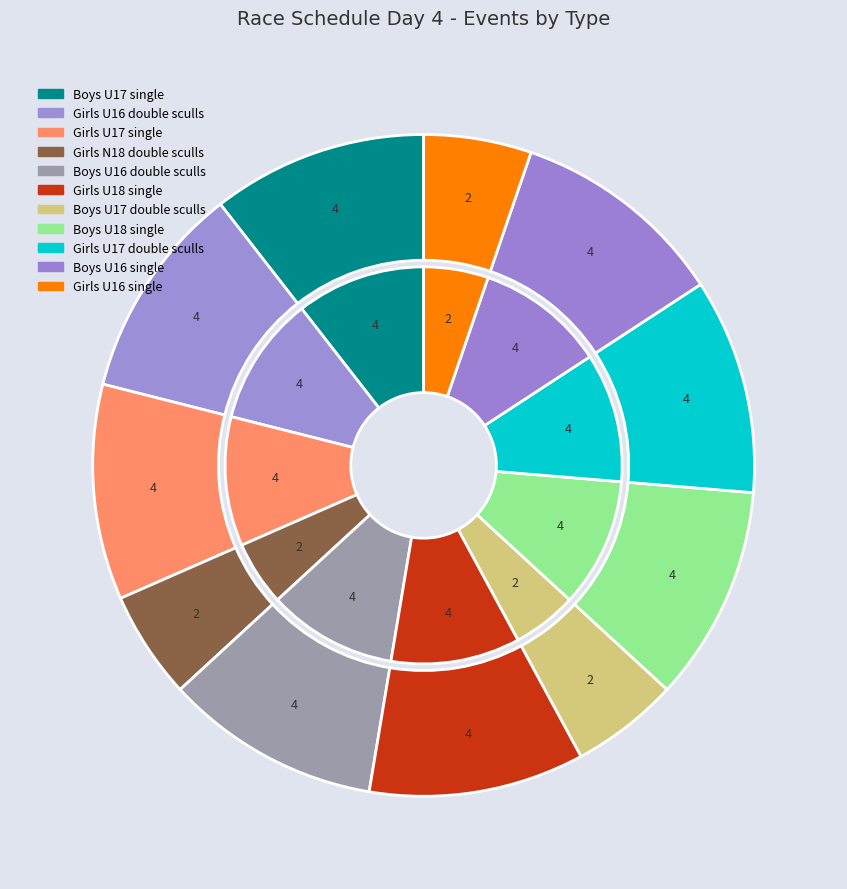

Rank the categories by value from lowest to highest.

Girls N18 double sculls, Boys U17 double sculls, Girls U16 single, Boys U17 single, Girls U16 double sculls, Girls U17 single, Boys U16 double sculls, Girls U18 single, Boys U18 single, Girls U17 double sculls, Boys U16 single